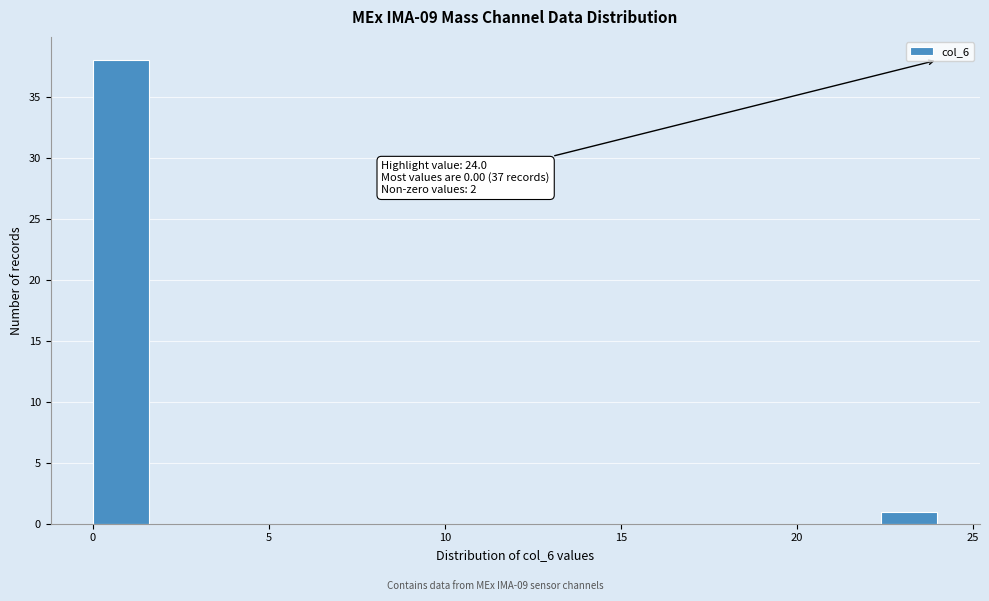

Around what value on the x-axis is the tallest bar? Give the approximate position of its centre, as read against the axis.

1.0